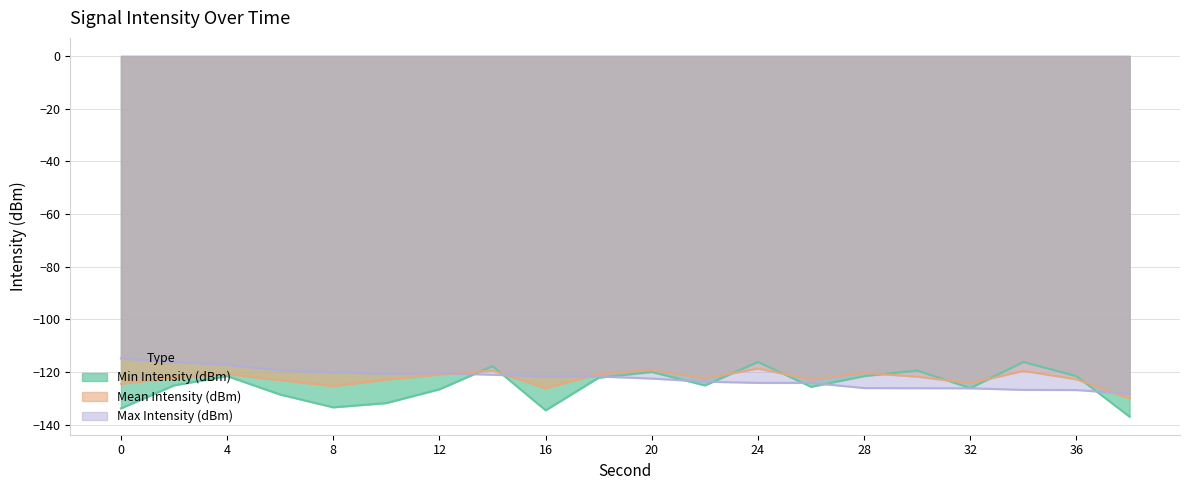

At which category does Min Intensity (dBm) reach its first local valley?

8